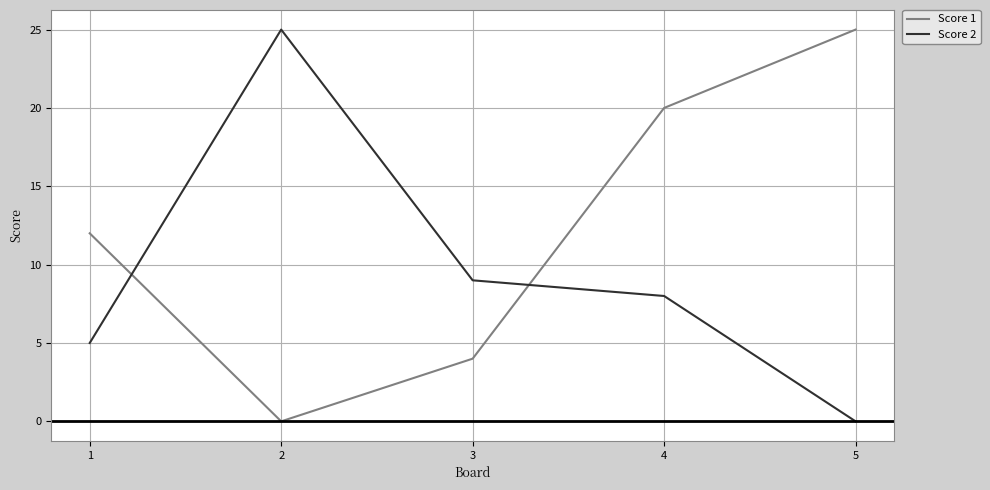

True or false: Score 2 and Score 1 intersect in this chart.

True